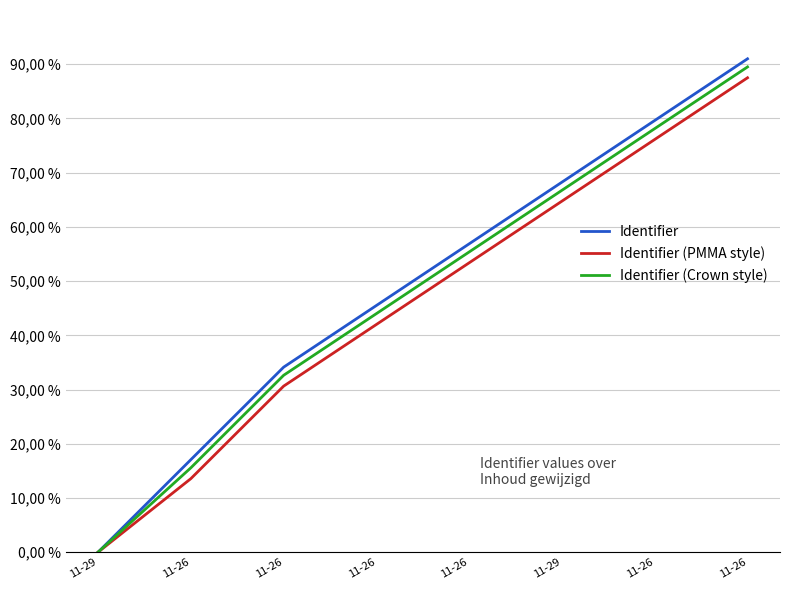

True or false: Identifier (Crown style) and Identifier (PMMA style) cross at least once.

False